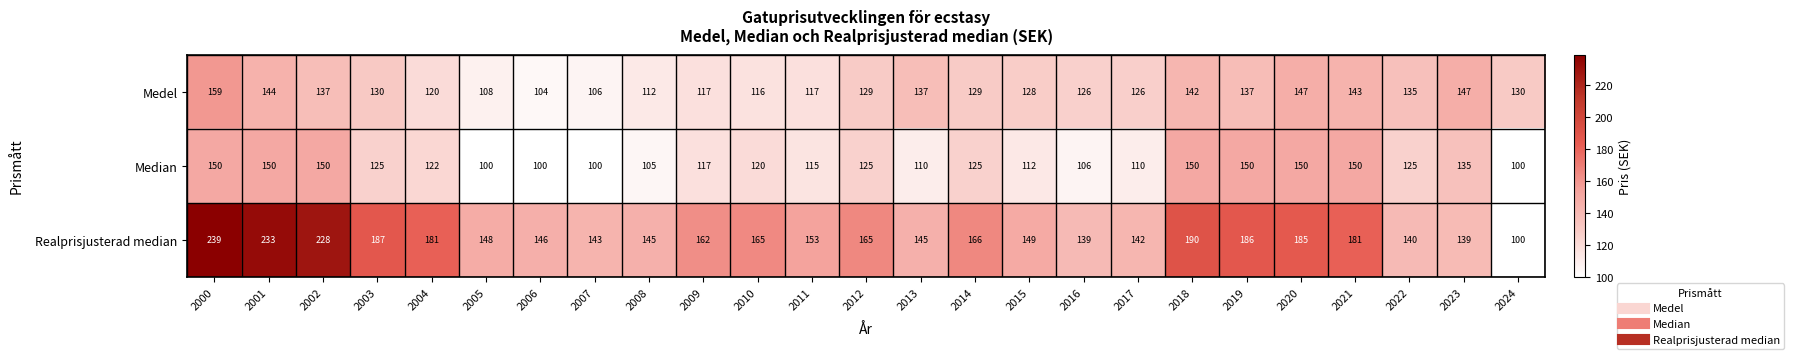

The Medel series shows 242 at 2002. True or false?

False